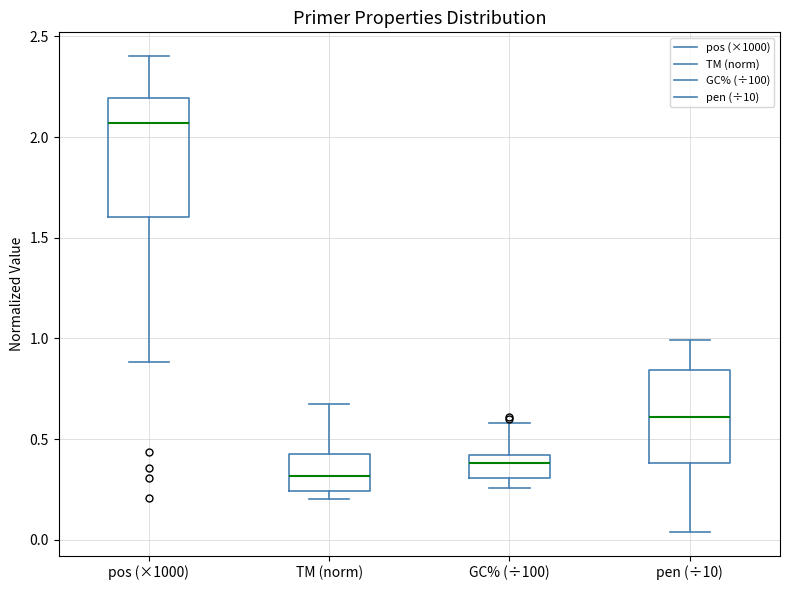

Which box's median line is the highest?

pos (×1000)